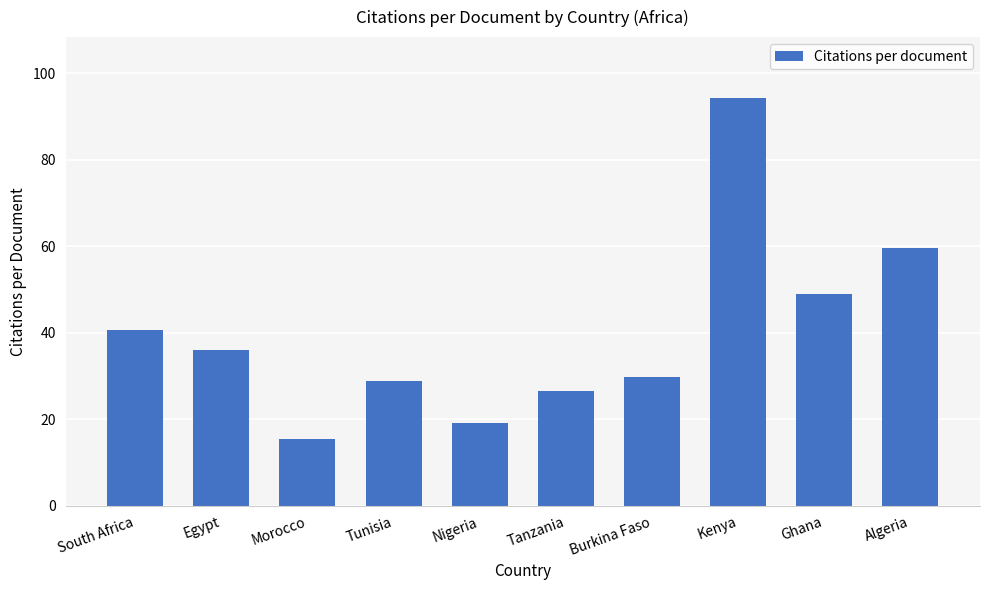

What is the average value?

39.9